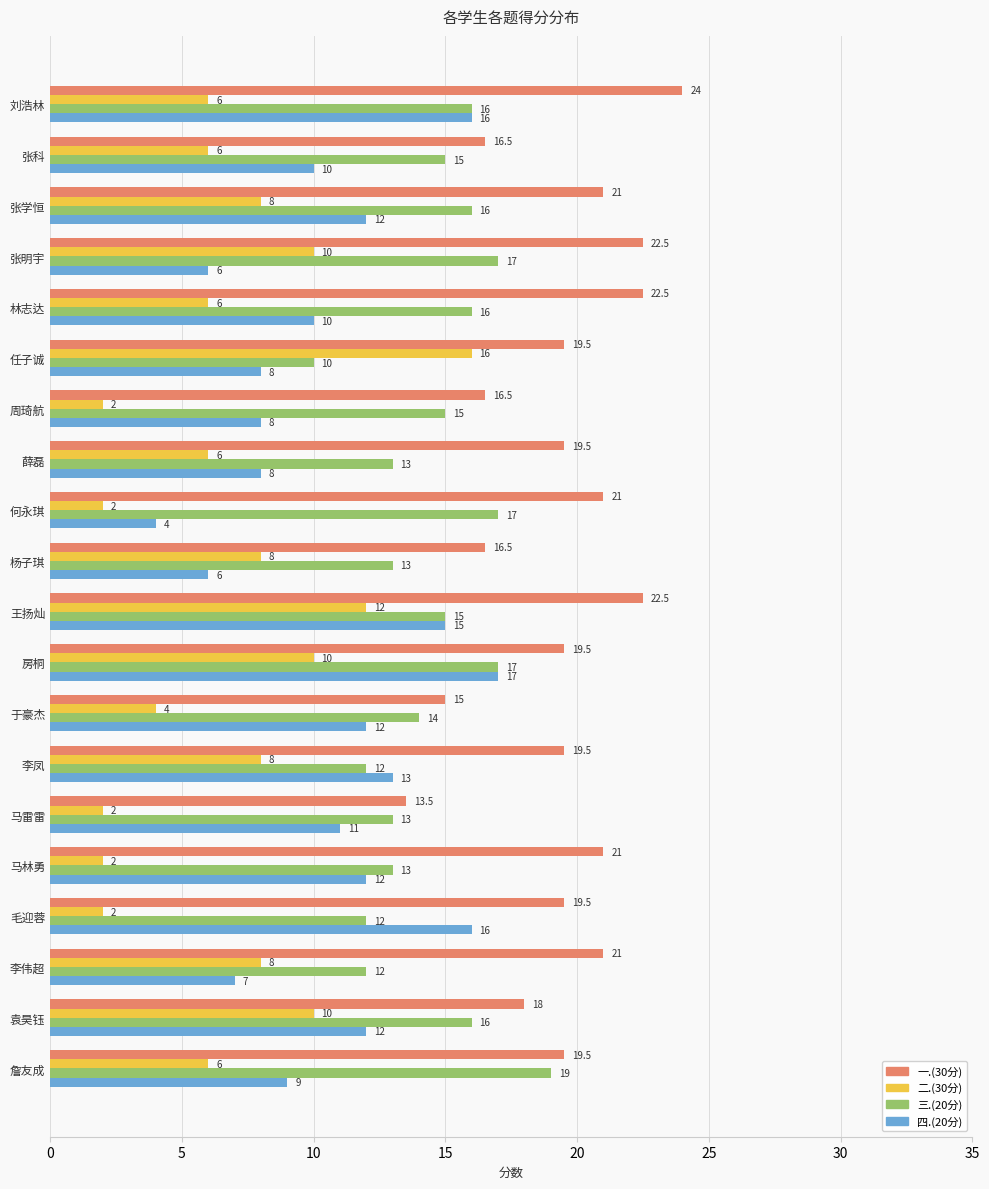

Where is 三.(20分) nearest to the value 14?

于豪杰